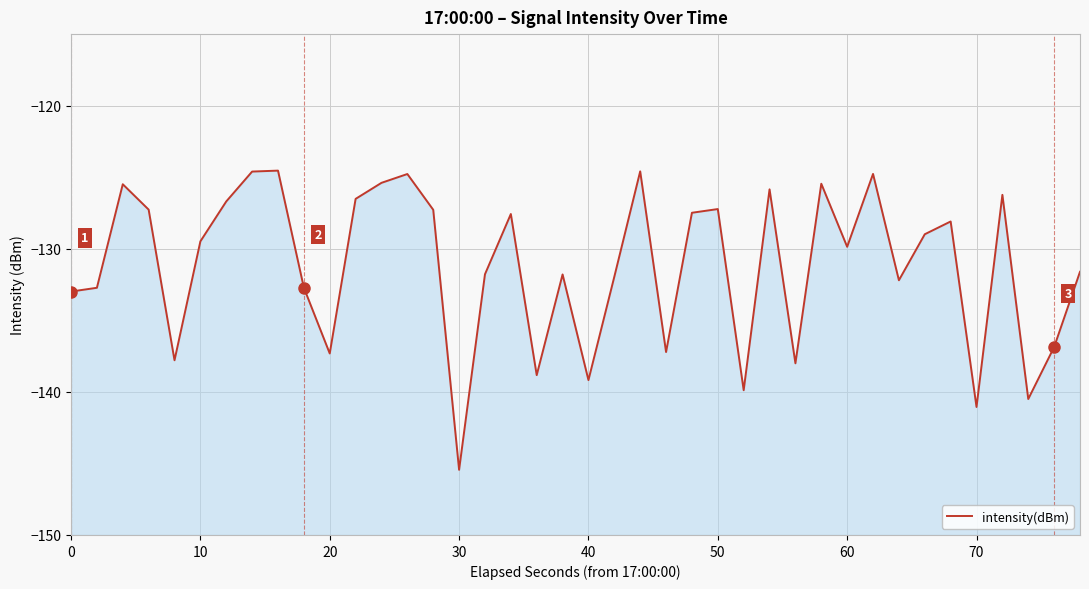

How many distinct data groups are displayed?

1